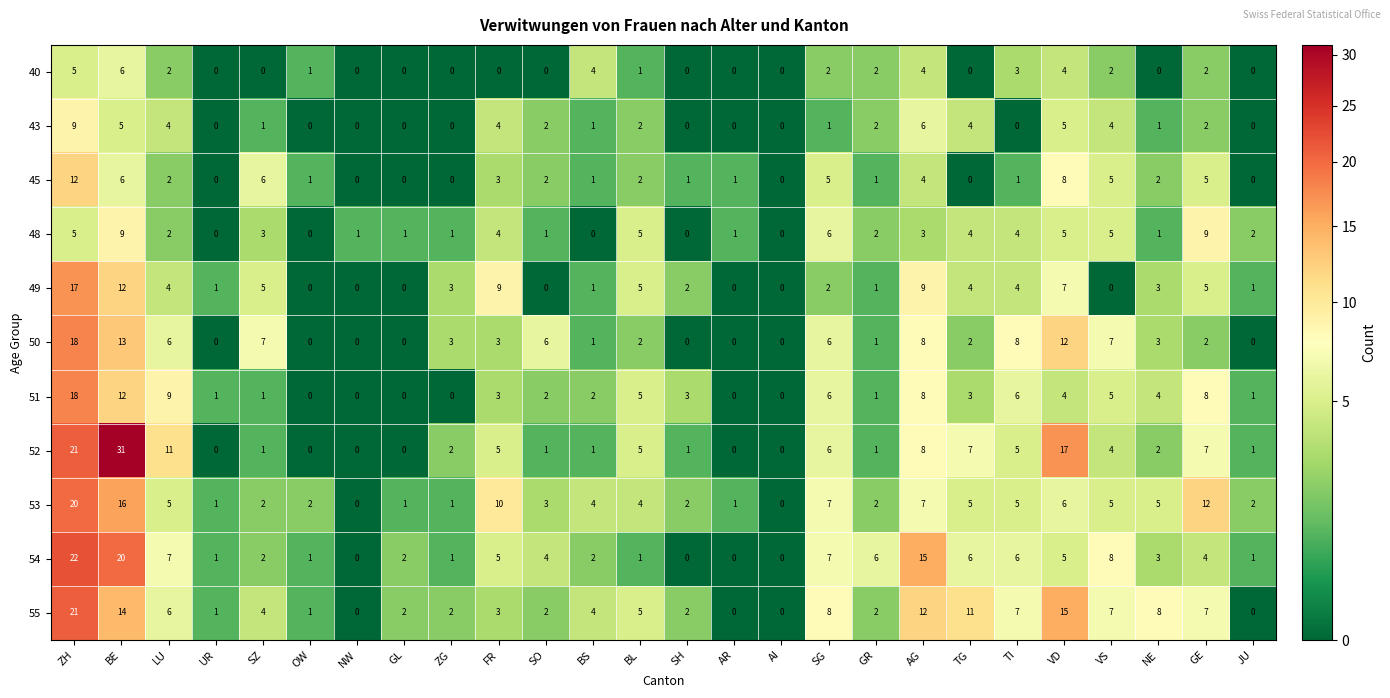

What is the maximum value for 49?

17